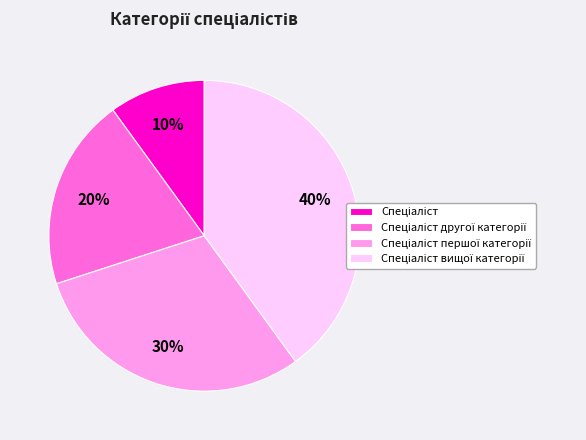

Is there a majority slice in this chart?

No